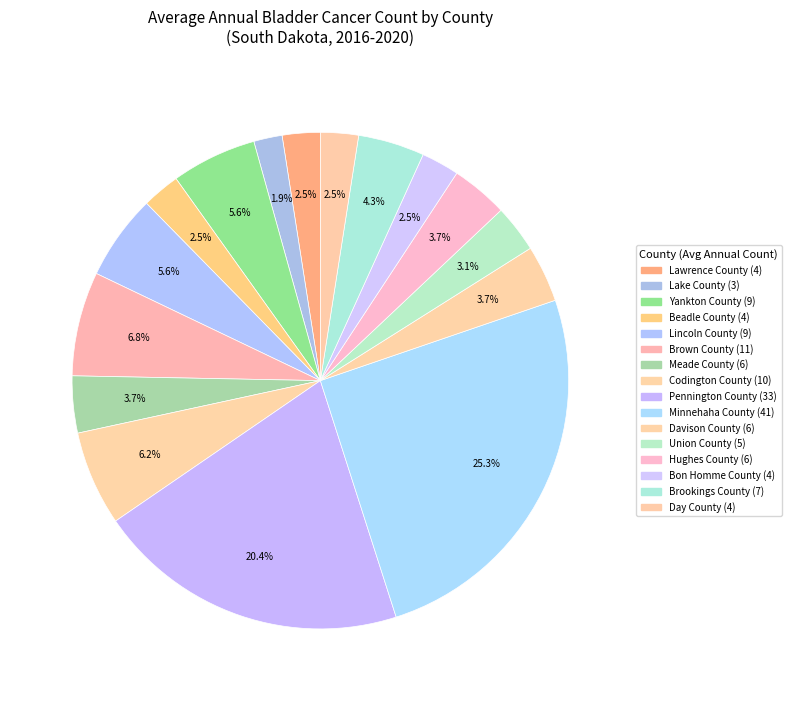

How many slices are in this pie chart?

16